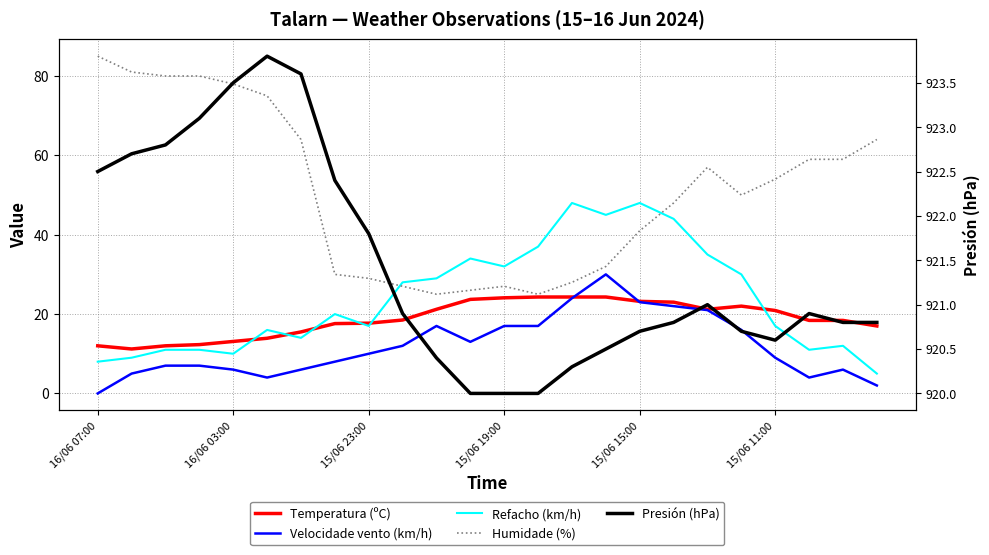

What is the label of the 15th point from the left?

14